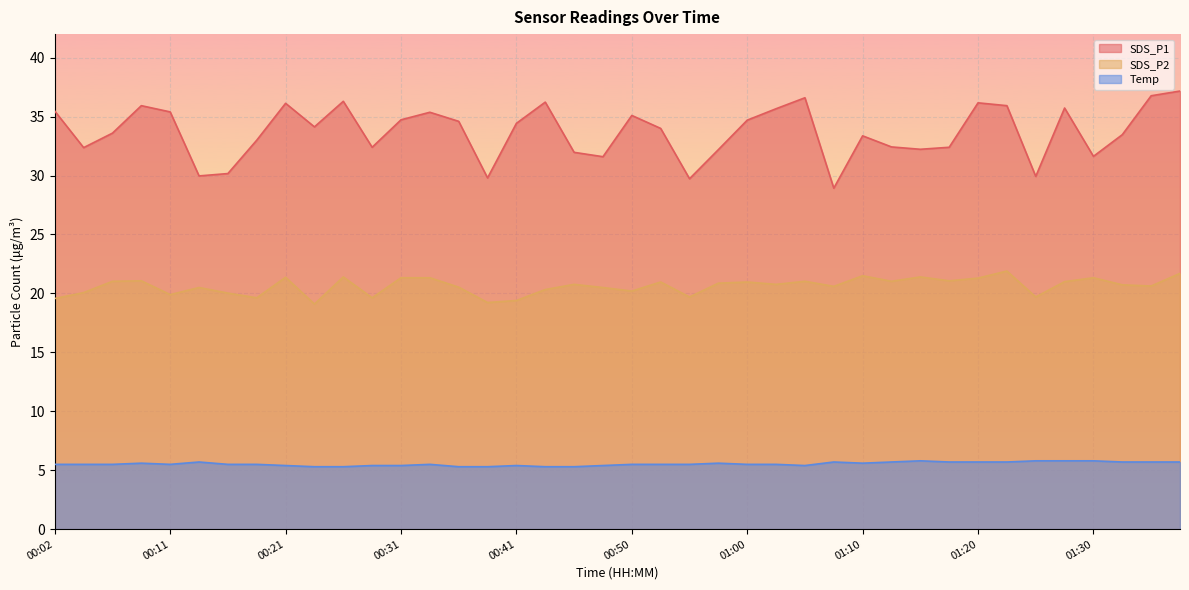

True or false: SDS_P1 and SDS_P2 intersect in this chart.

False